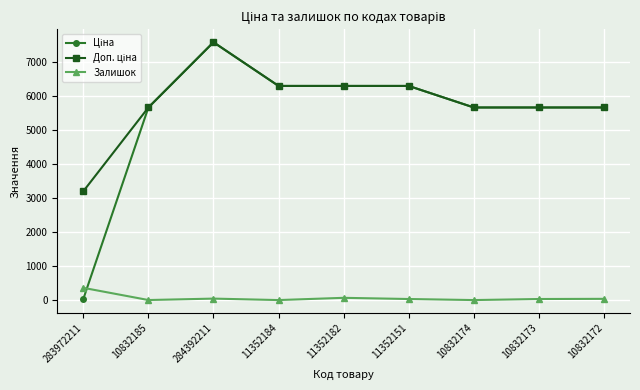

At which category is the sum across all series the highest?

284392211